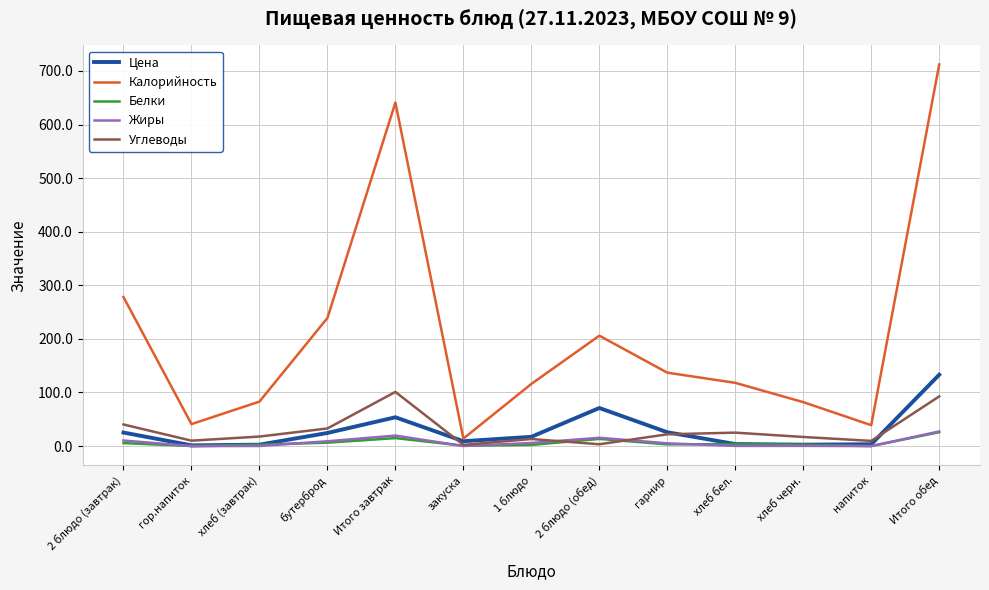

At which category does the chart reach its peak across all series?

Итого обед